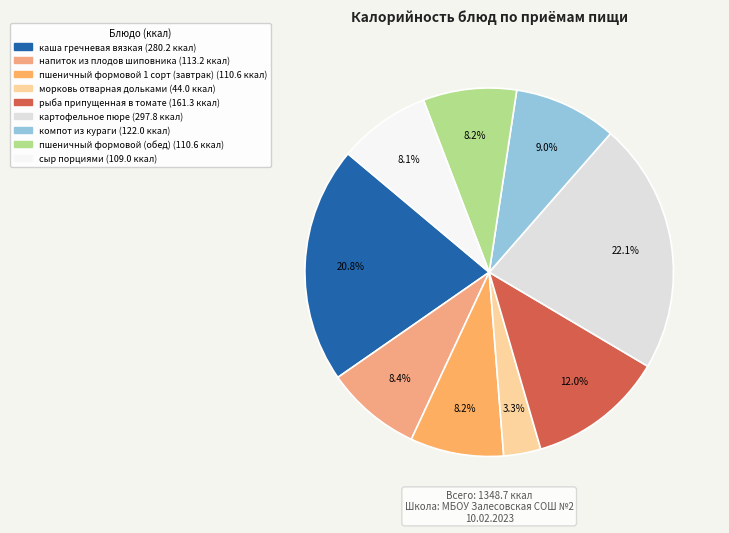

Is it true that пшеничный формовой (обед) is 8% of the pie?

True